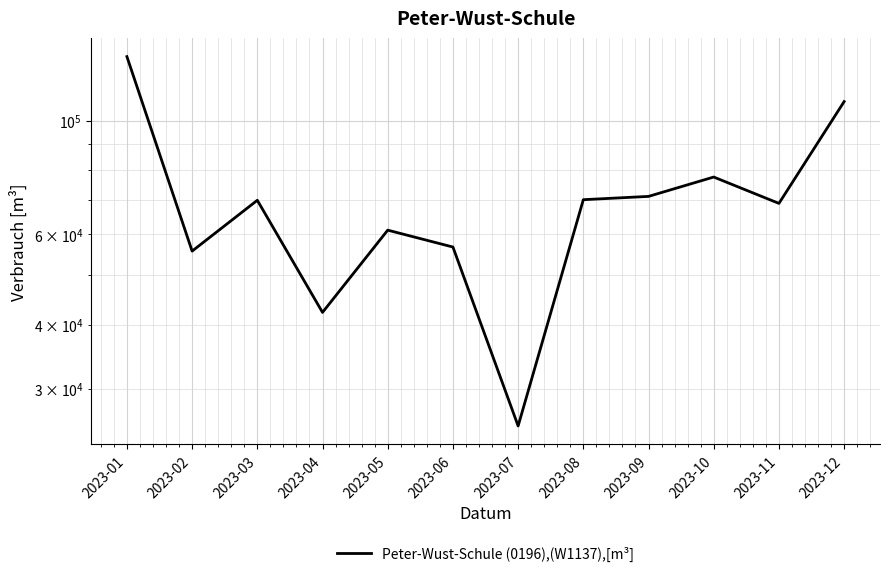

Where is the data nearest to the value 79366?

2023-10